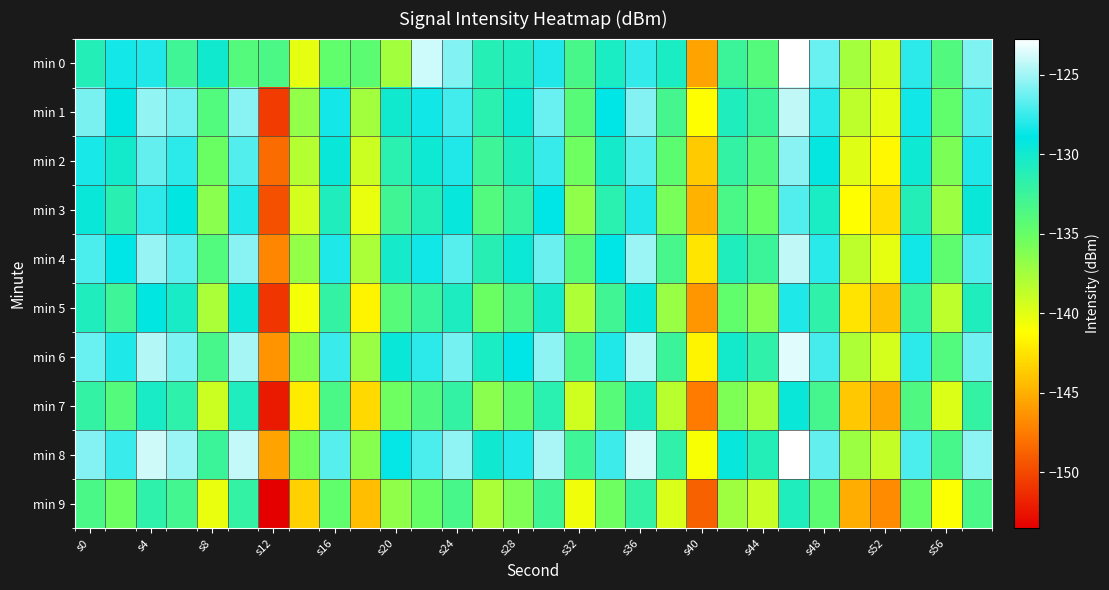

Which series has the largest total across all categories?

min 8